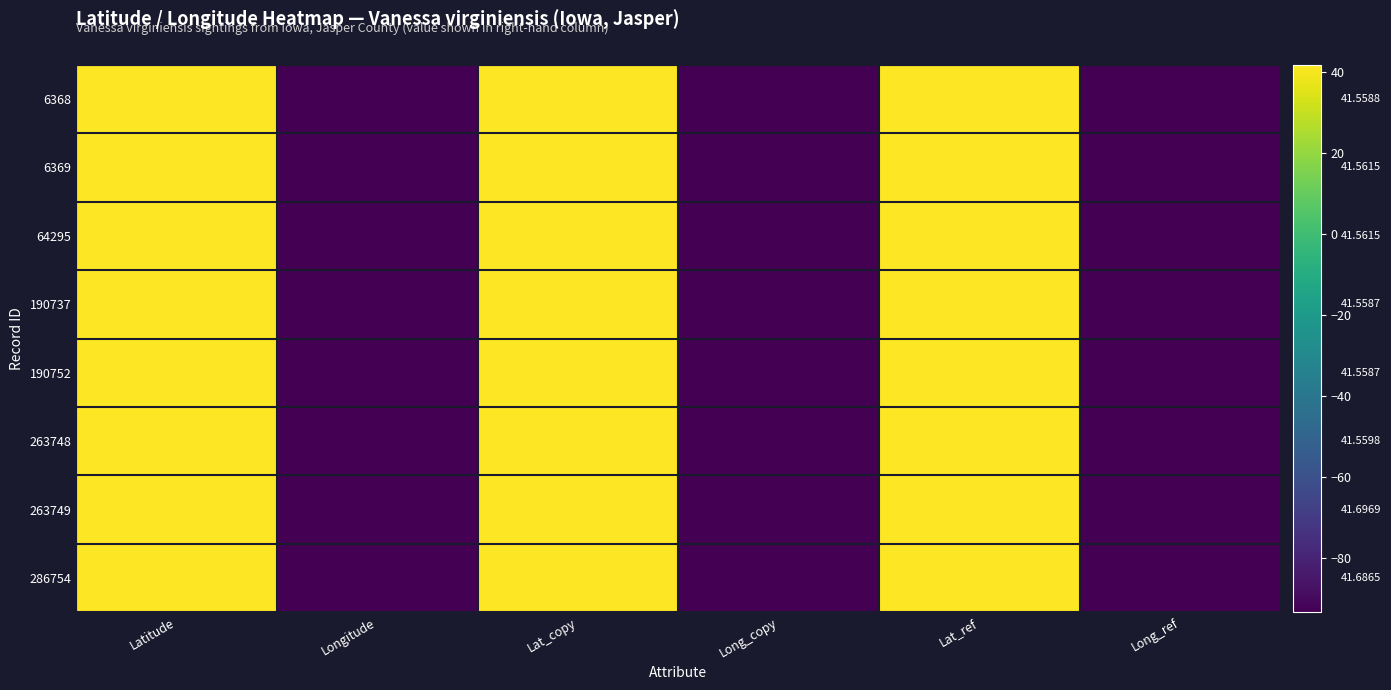

What is the total value across all series at Long_copy?

-745.1